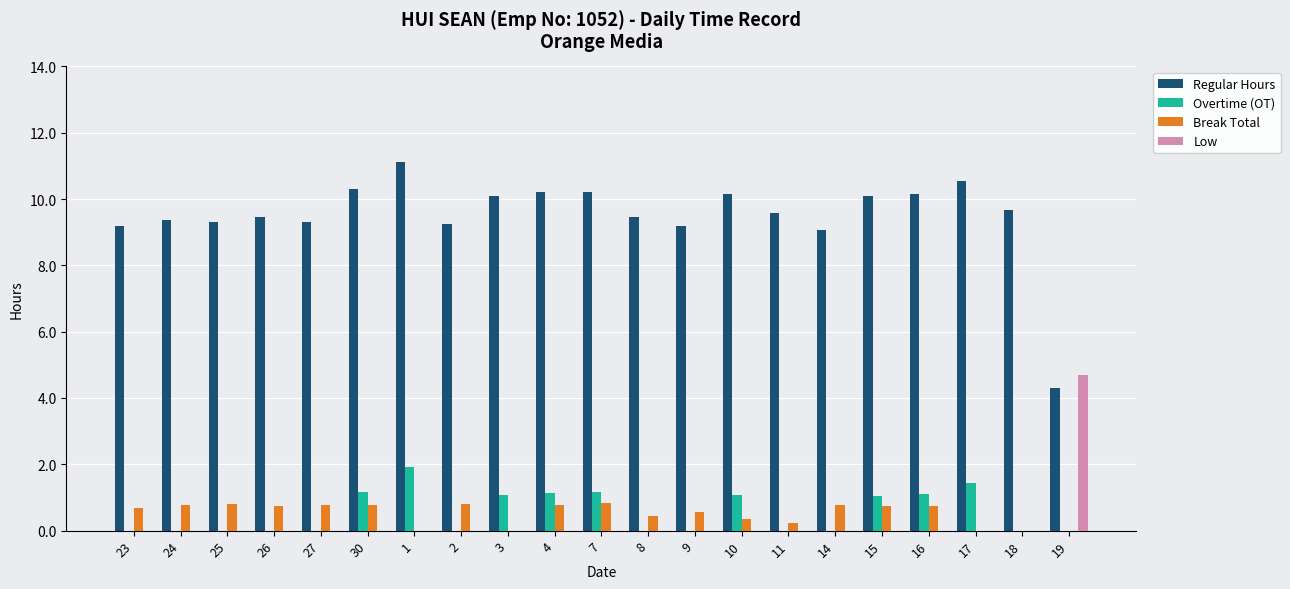

Is it true that Low equals 0.0 at 17?

True